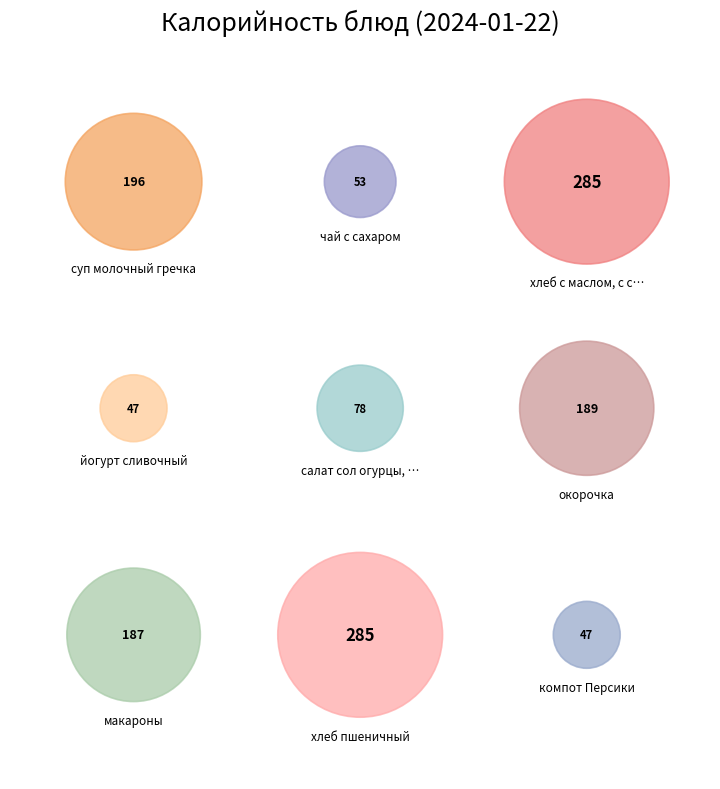

Rank the categories by value from highest to lowest.

хлеб с маслом, с сыром, хлеб пшеничный, суп молочный гречка, окорочка, макароны, салат сол огурцы, зел горошек, чай с сахаром, йогурт сливочный, компот Персики